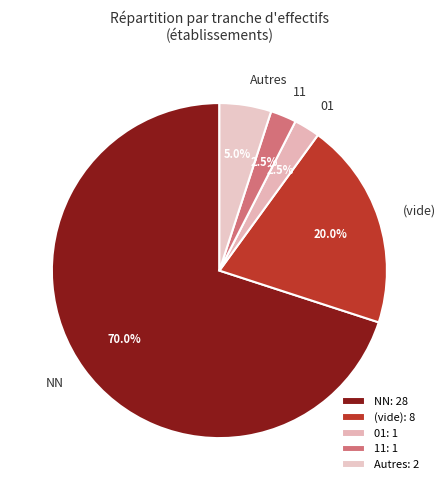

Which slice is the largest?

NN